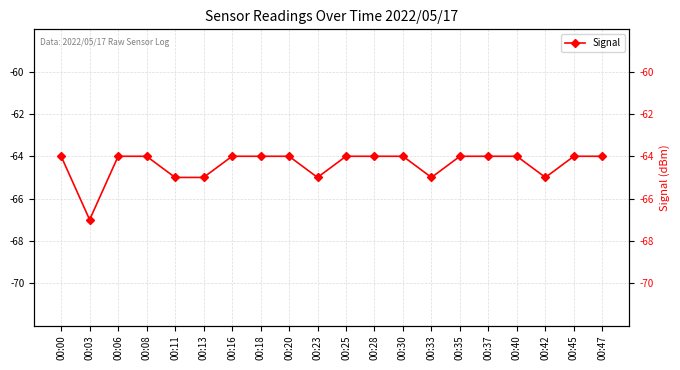

List the labels in order of value, smallest first.

00:03, 00:11, 00:13, 00:23, 00:33, 00:42, 00:00, 00:06, 00:08, 00:16, 00:18, 00:20, 00:25, 00:28, 00:30, 00:35, 00:37, 00:40, 00:45, 00:47